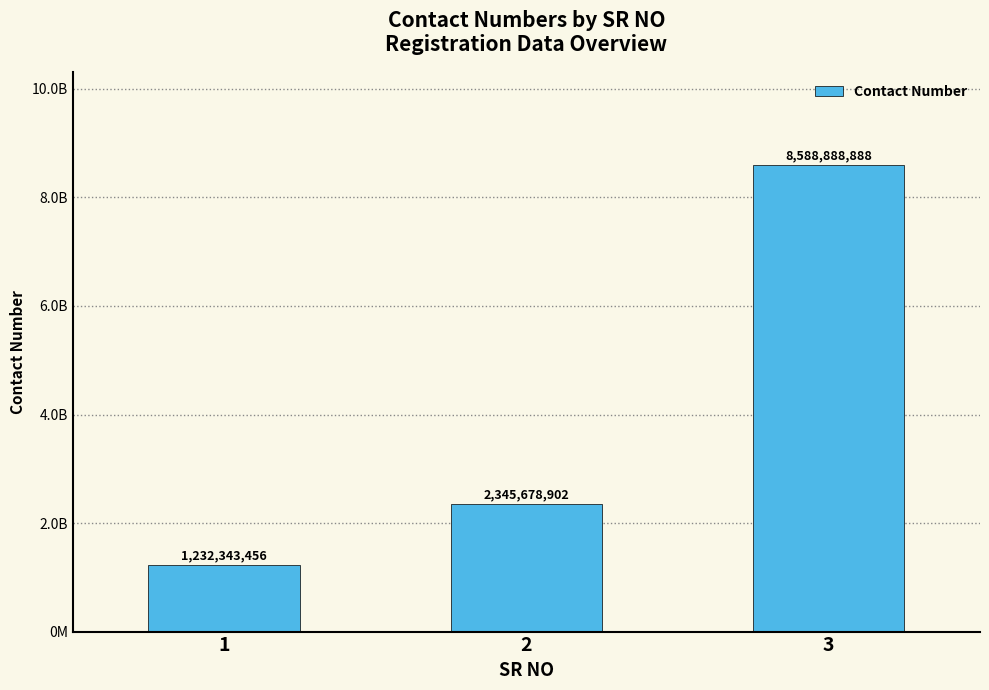

True or false: the data shows 1232343456 at 1.

True